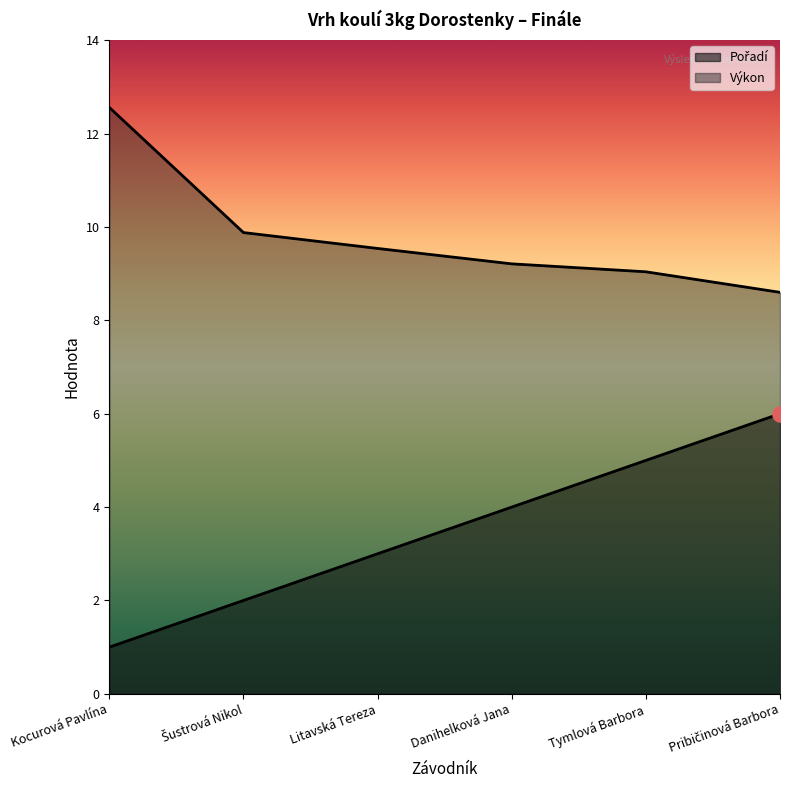

Which series contains the highest Y value?

Výkon